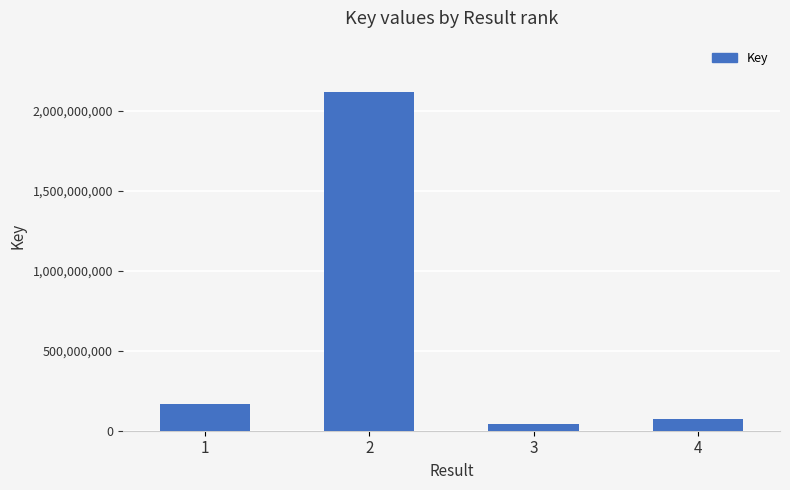

At which category does the chart reach its minimum across all series?

3